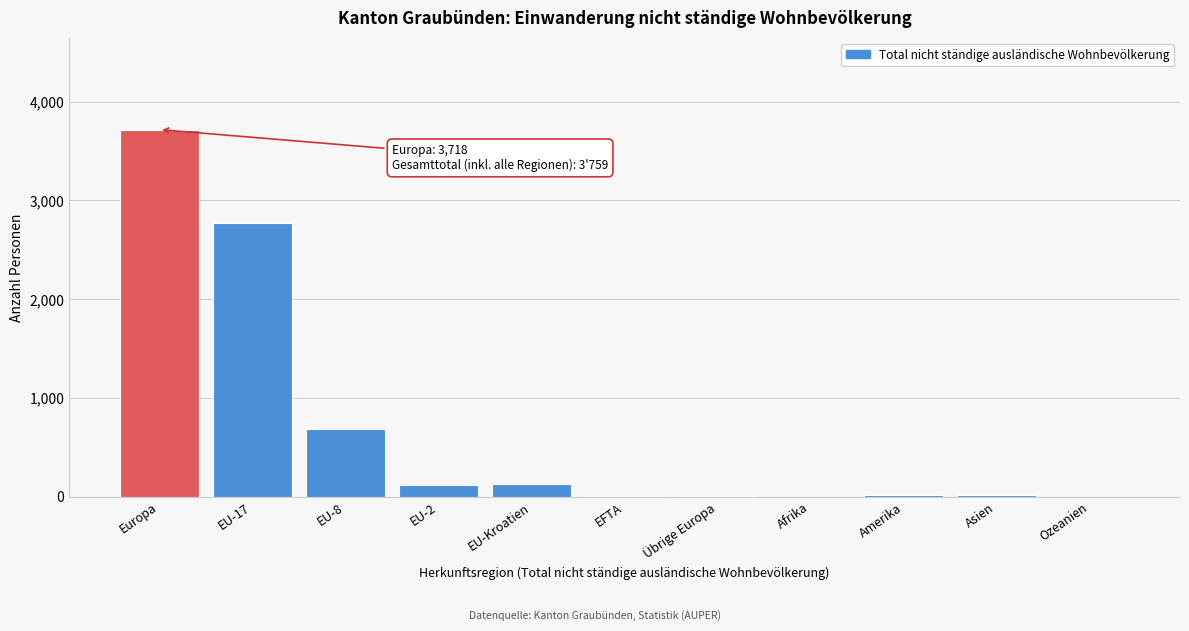

Which category has the highest value across all series?

Europa